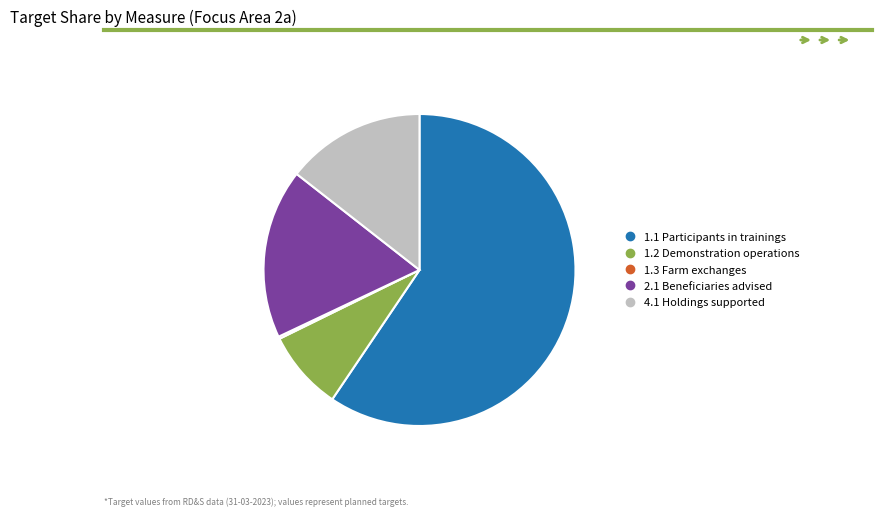

Combined, do 4.1 Holdings supported and 2.1 Beneficiaries advised account for over 50%?

No